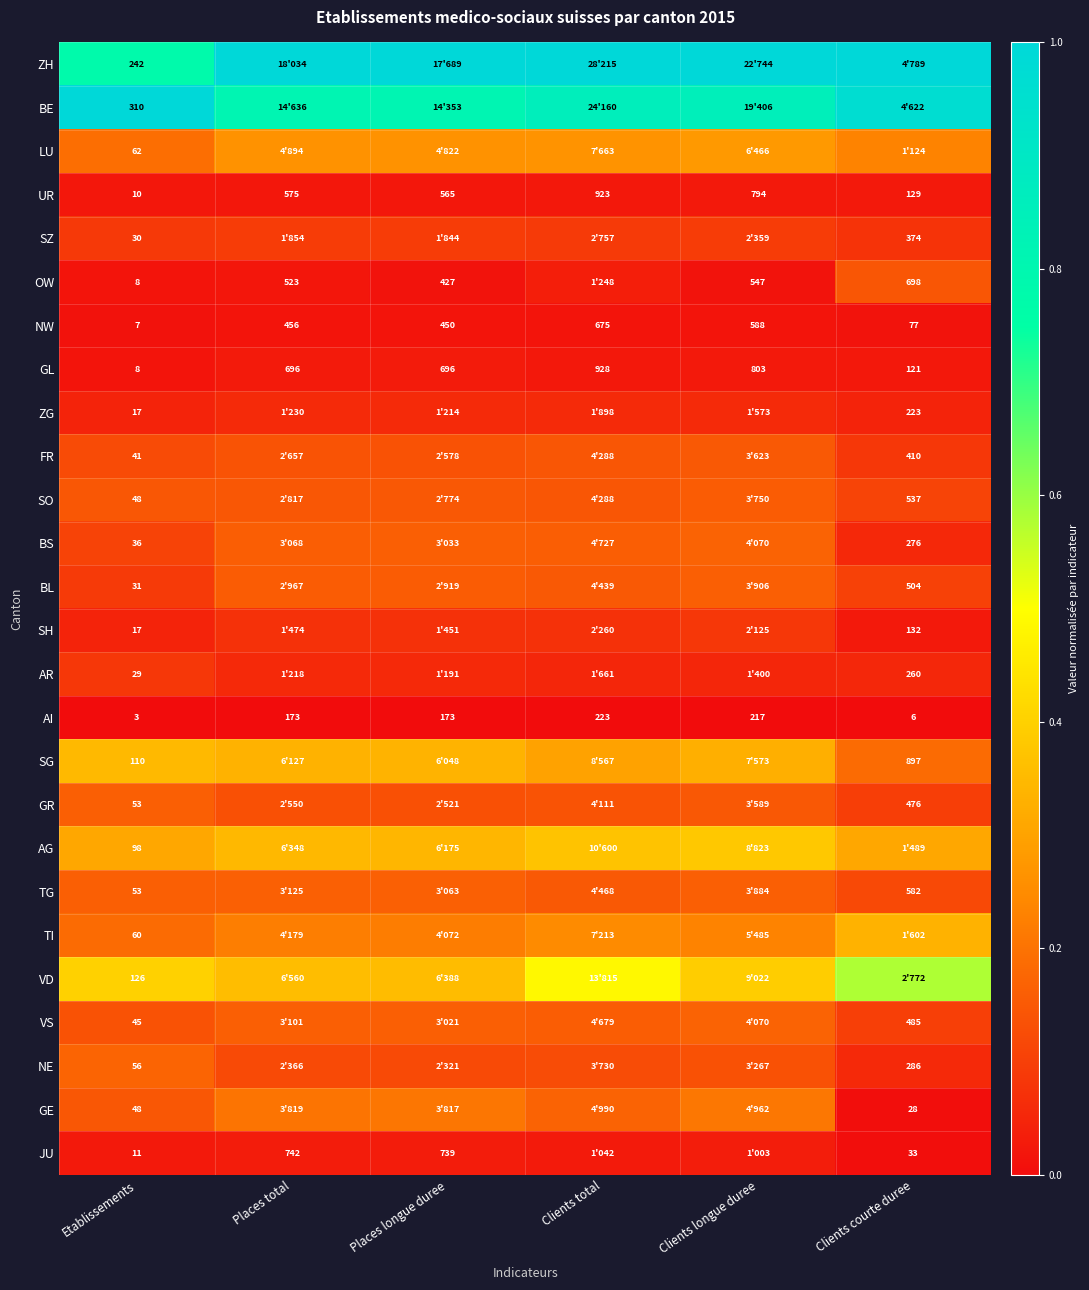

At which label does GL reach its minimum?

Etablissements